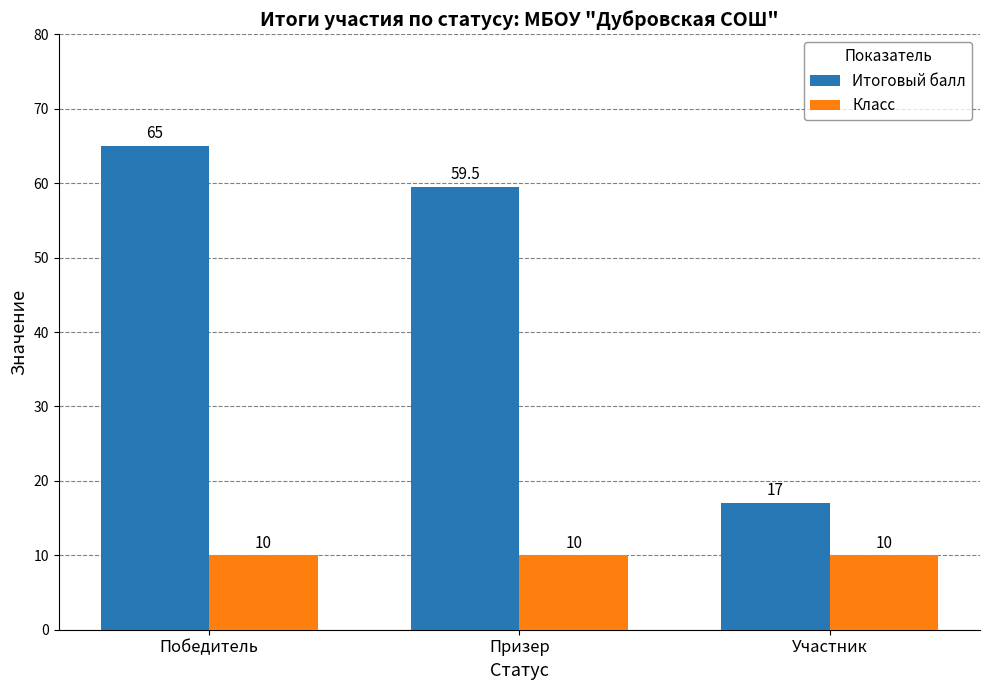

Is it true that Класс equals 3.7 at Победитель?

False